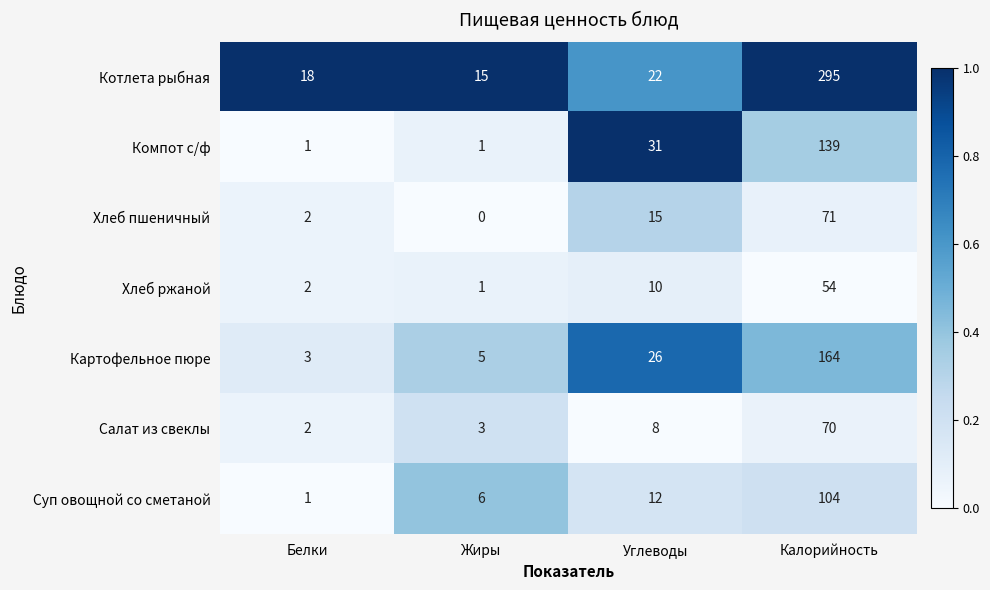

Reading left to right, what are all the values shown in this chart?

Котлета рыбная: Белки=18	Жиры=15	Углеводы=22	Калорийность=295
Компот с/ф: Белки=1	Жиры=1	Углеводы=31	Калорийность=139
Хлеб пшеничный: Белки=2	Жиры=0	Углеводы=15	Калорийность=71
Хлеб ржаной: Белки=2	Жиры=1	Углеводы=10	Калорийность=54
Картофельное пюре: Белки=3	Жиры=5	Углеводы=26	Калорийность=164
Салат из свеклы: Белки=2	Жиры=3	Углеводы=8	Калорийность=70
Суп овощной со сметаной: Белки=1	Жиры=6	Углеводы=12	Калорийность=104